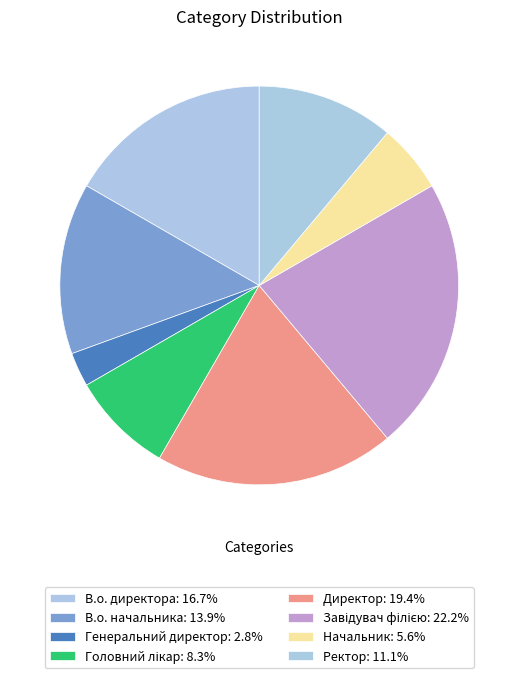

Count the number of slices in the pie.

8